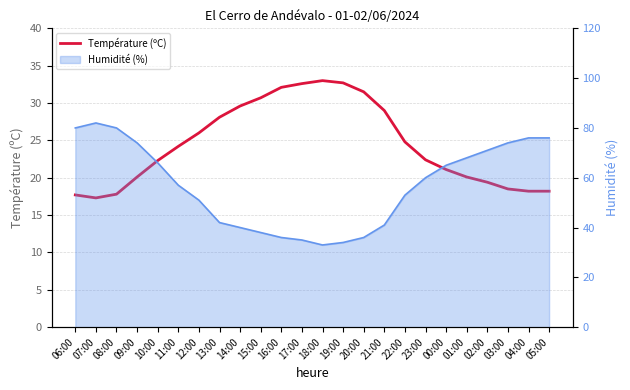

What is the ratio of the value at 03:00 to the value at 07:00?

1.1